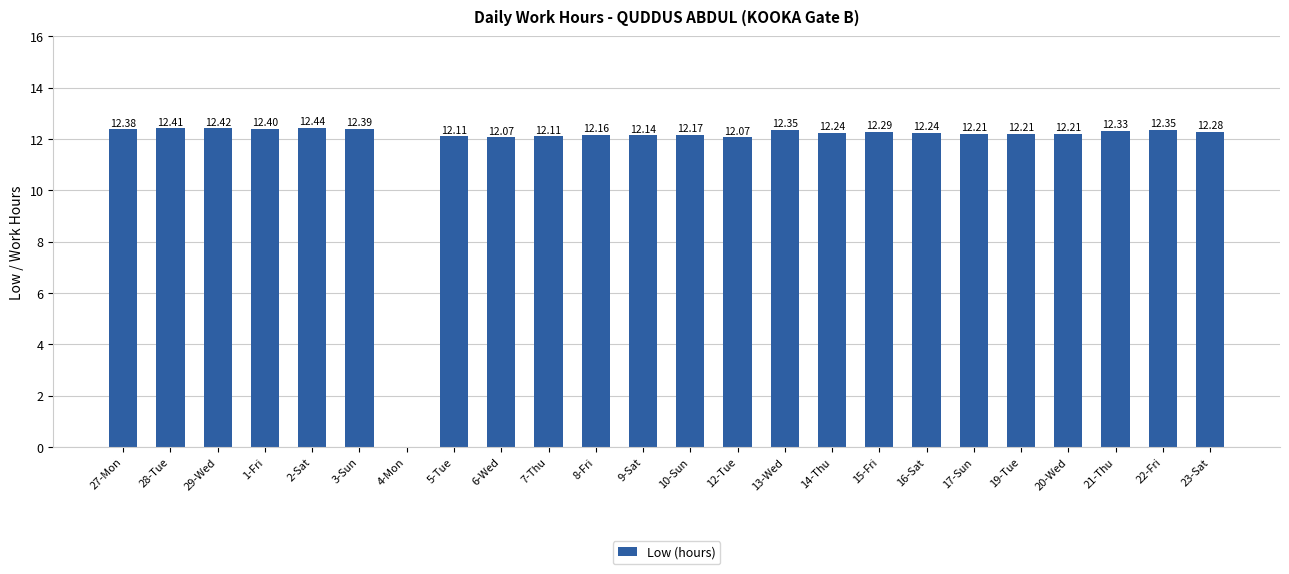

What is the sum of all values?

282.0